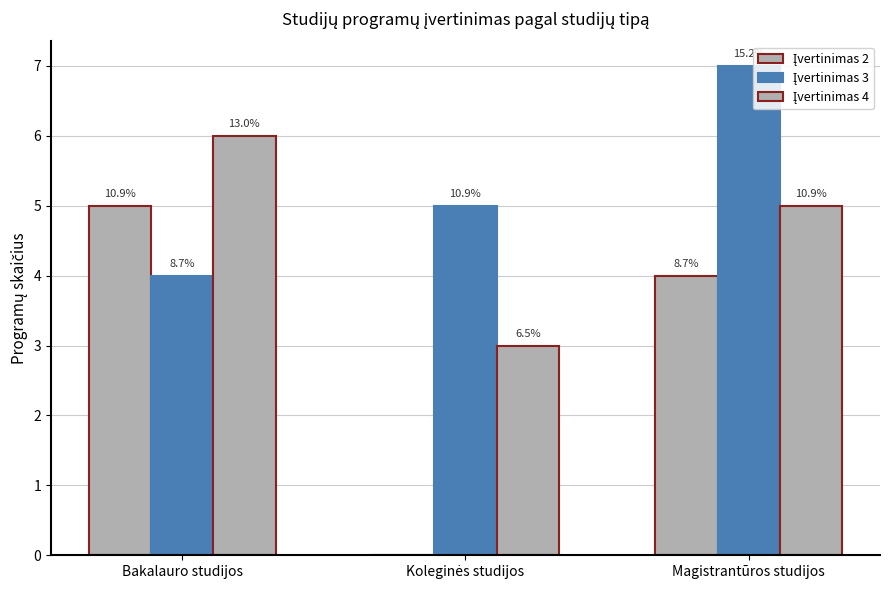

Are the bars grouped side by side (vs. stacked)?

Yes